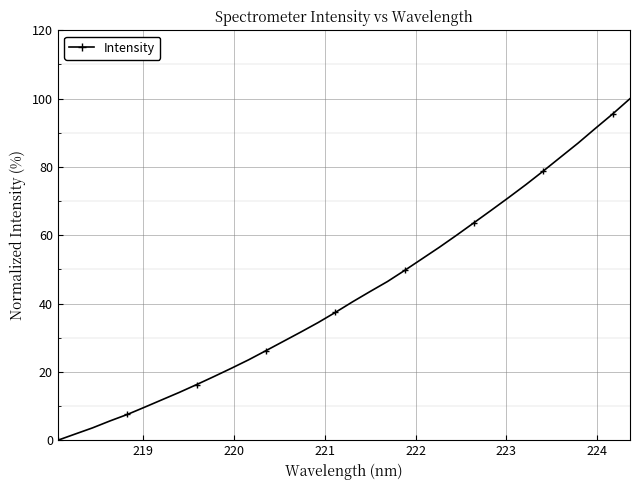

What is the average value?

42.8